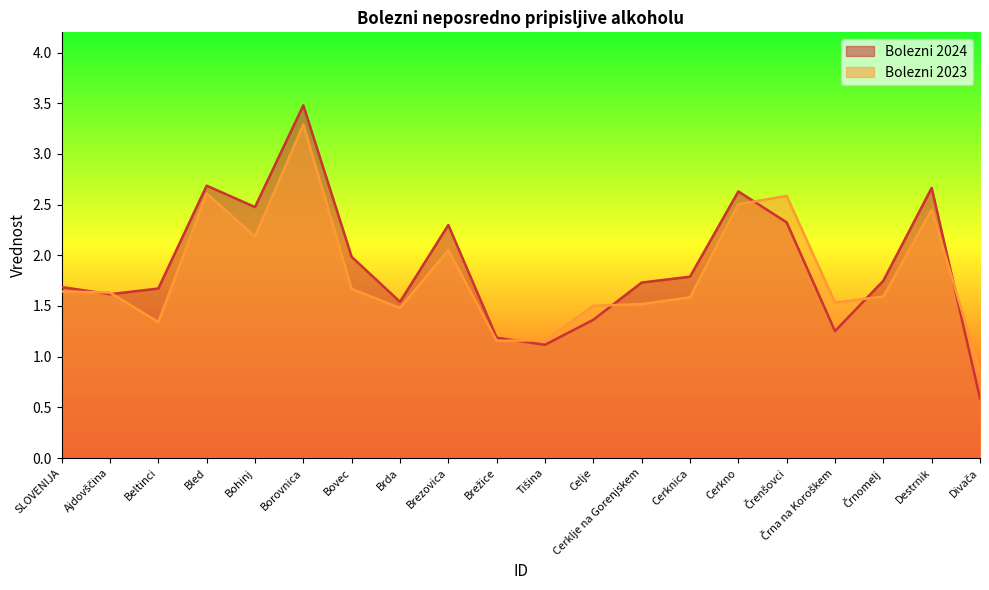

What are all the series names shown in the legend?

Bolezni 2024, Bolezni 2023